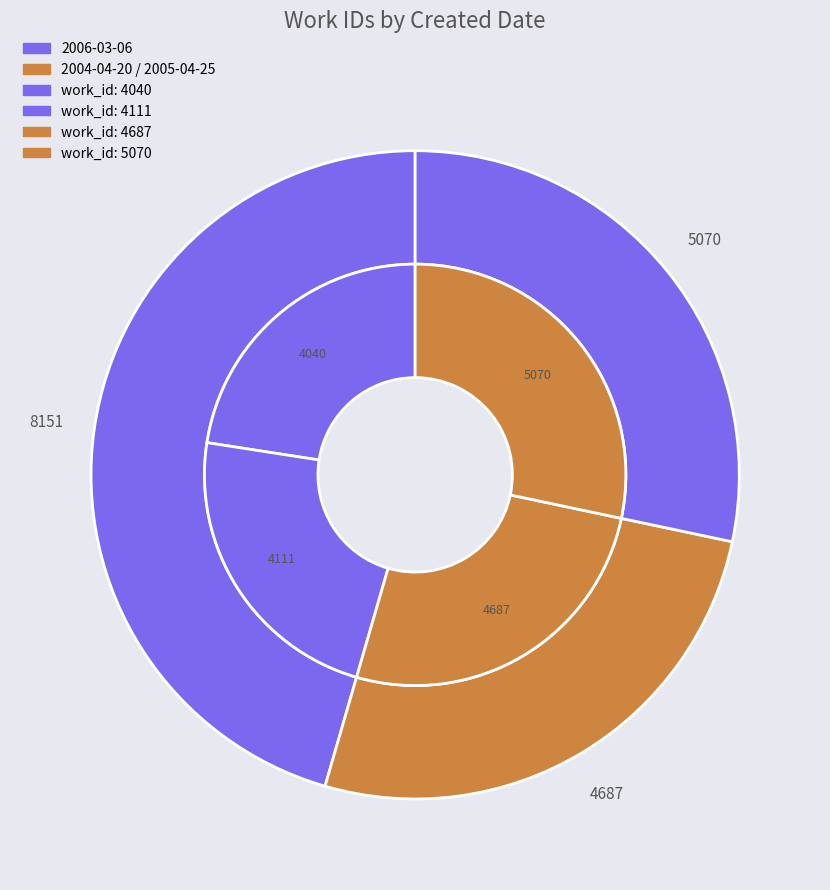

Between 2006-03-06 and 2005-04-25, which is larger?

2005-04-25